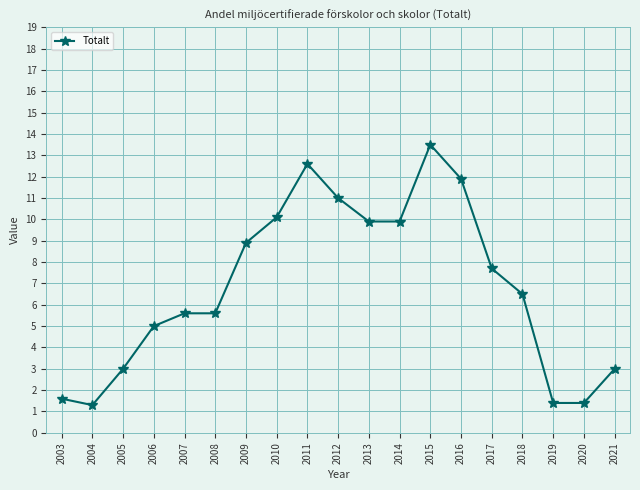

True or false: there are more than 0 points higher than both neighbors.

True